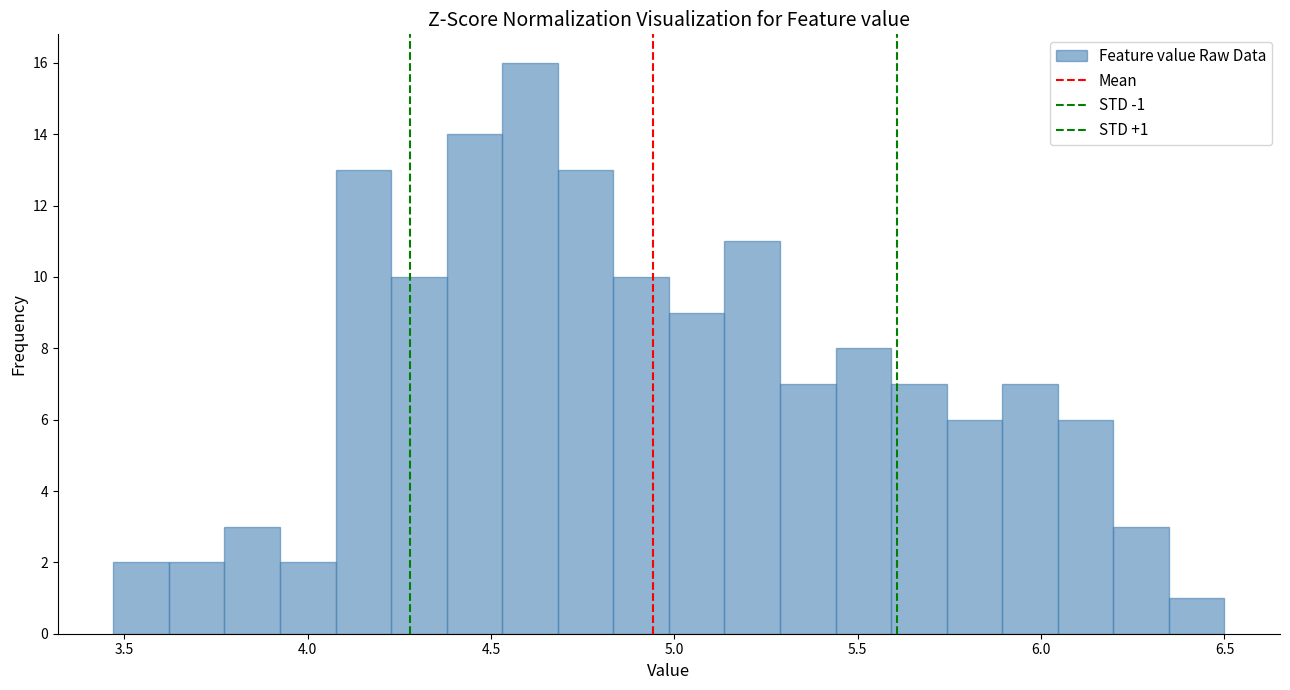

Read against the x-axis, roughly where is the centre of the tallest bar?

4.60